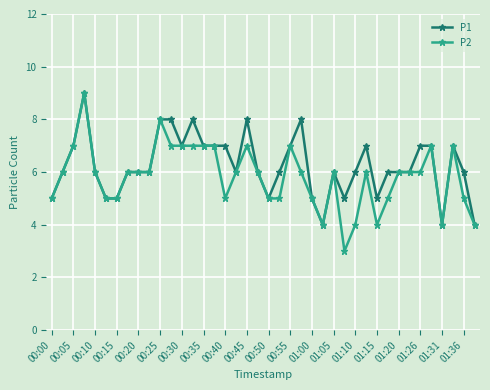

What is the value of the P1 point at the 15th from the left?

7